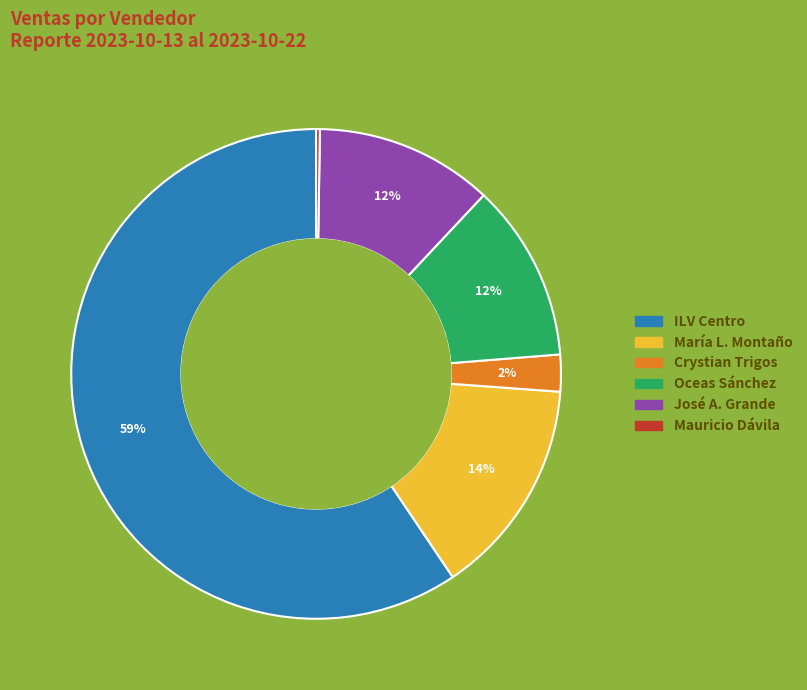

To the nearest percent, what is the average slice percentage?

17%